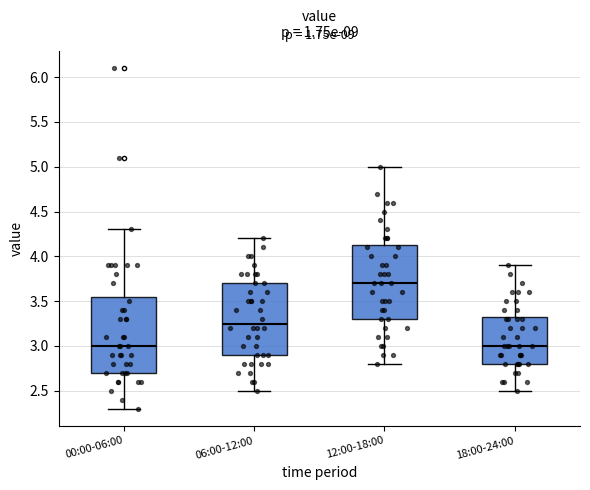

Reading left to right, read every box against the y-axis: the position of its median line, the range the box covers, and the ends of its whiskers. The values are not printed on the chart, so give them approximately, as read against the axis.

00:00-06:00: median 3.00, box 2.70 to 3.55, whiskers 2.30 to 4.30
06:00-12:00: median 3.25, box 2.90 to 3.70, whiskers 2.50 to 4.20
12:00-18:00: median 3.70, box 3.30 to 4.15, whiskers 2.80 to 5.00
18:00-24:00: median 3.00, box 2.80 to 3.35, whiskers 2.50 to 3.90